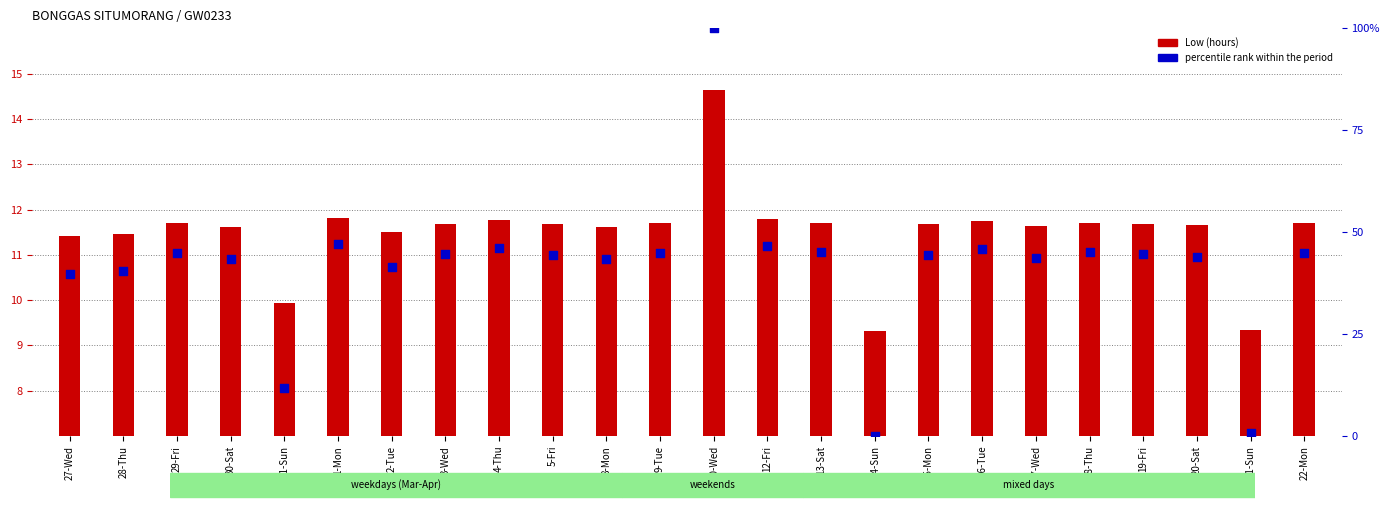

At how many categories does at least one series exceed 4?

24